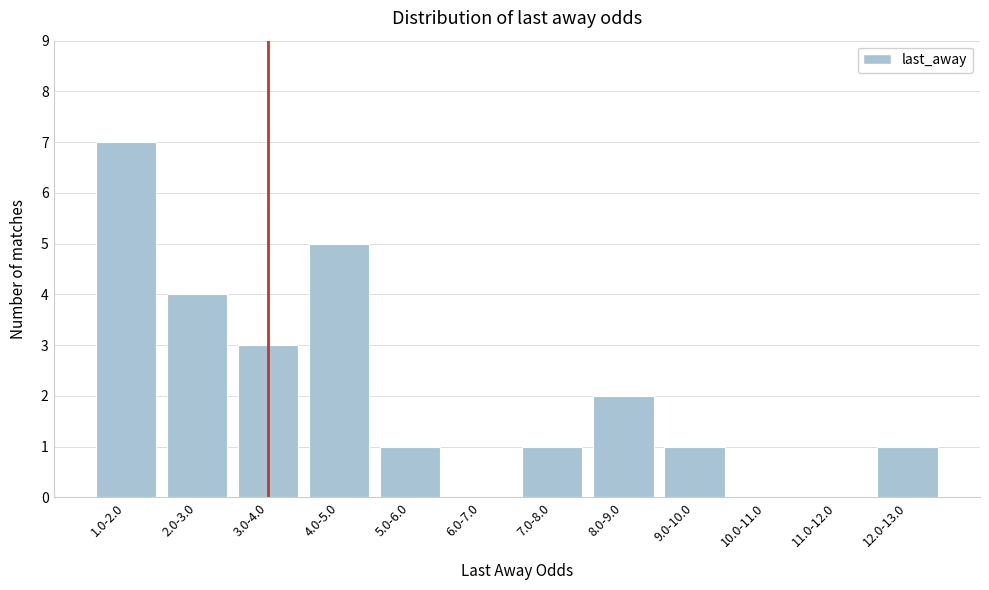

Reading left to right, what are all the values shown in this chart?

1.0-2.0=7	2.0-3.0=4	3.0-4.0=3	4.0-5.0=5	5.0-6.0=1	6.0-7.0=0	7.0-8.0=1	8.0-9.0=2	9.0-10.0=1	10.0-11.0=0	11.0-12.0=0	12.0-13.0=1